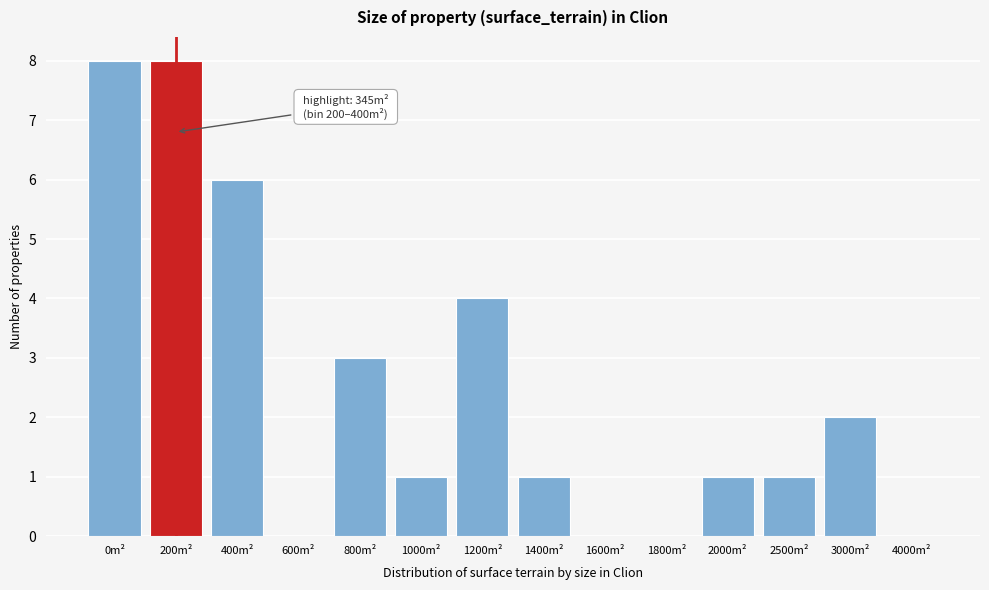

Reading left to right, list all the values displayed in this chart.

0m²=8	200m²=8	400m²=6	600m²=0	800m²=3	1000m²=1	1200m²=4	1400m²=1	1600m²=0	1800m²=0	2000m²=1	2500m²=1	3000m²=2	4000m²=0